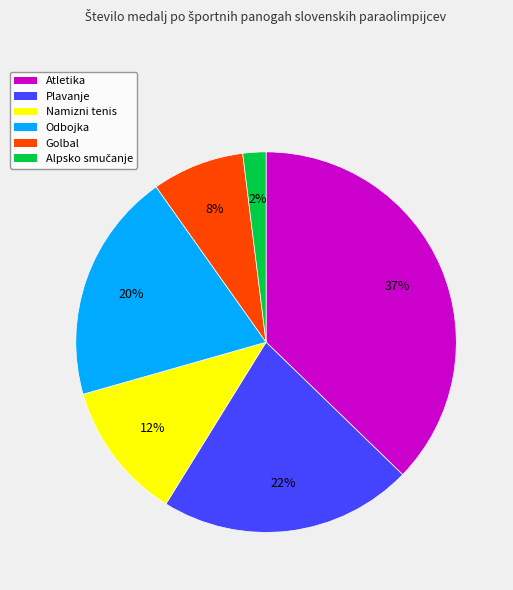

True or false: Plavanje accounts for 22% of the total.

True